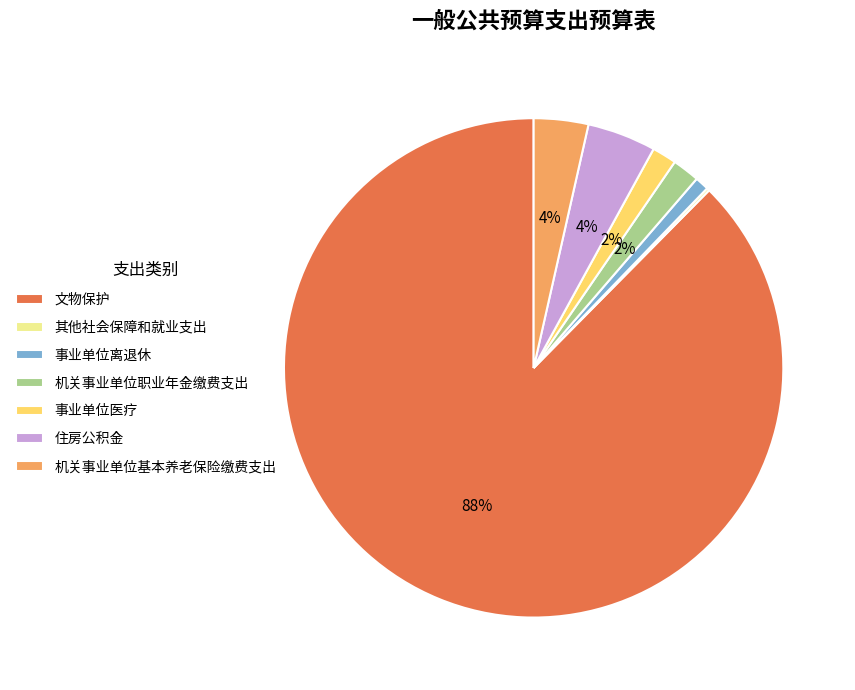

To the nearest percent, what is the difference between the largest and smallest slice percentages?

87%